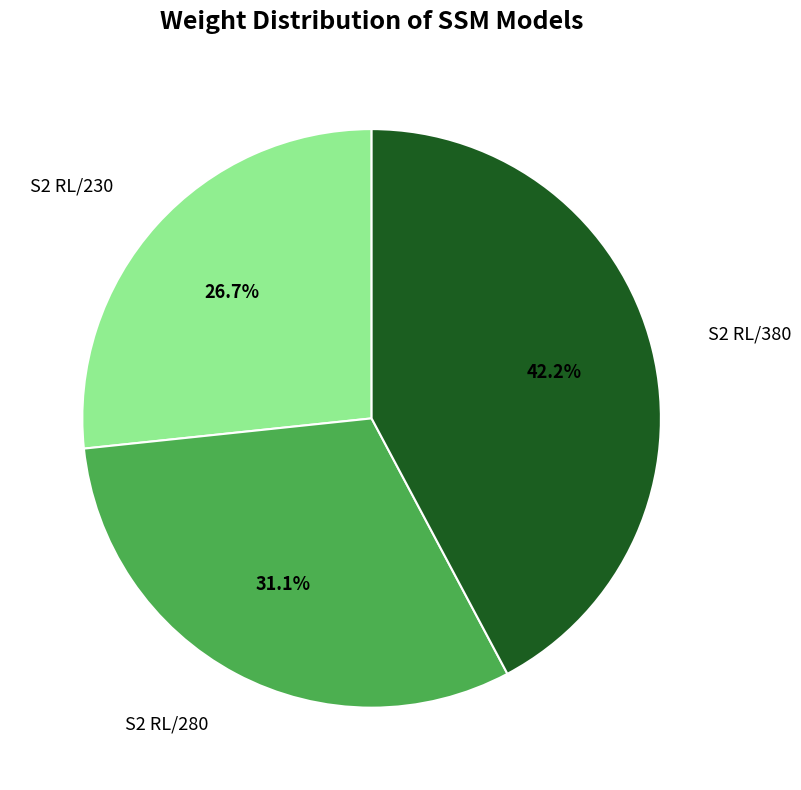

To the nearest percent, what is the combined percentage of S2 RL/230 and S2 RL/380?

69%